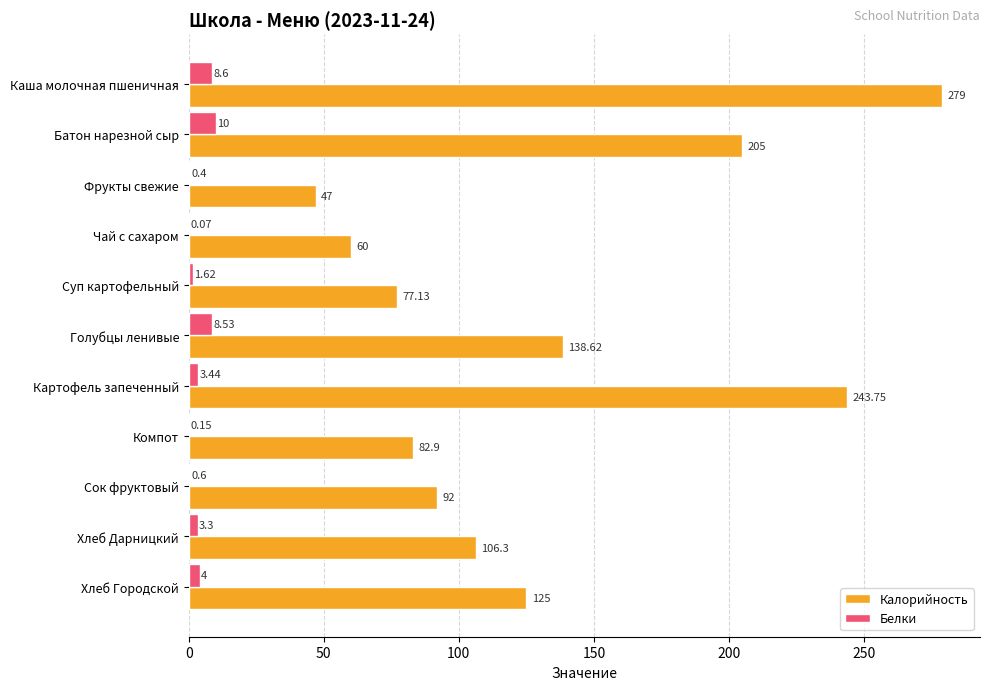

Which series changed the most between Фрукты свежие and Картофель запеченный?

Калорийность